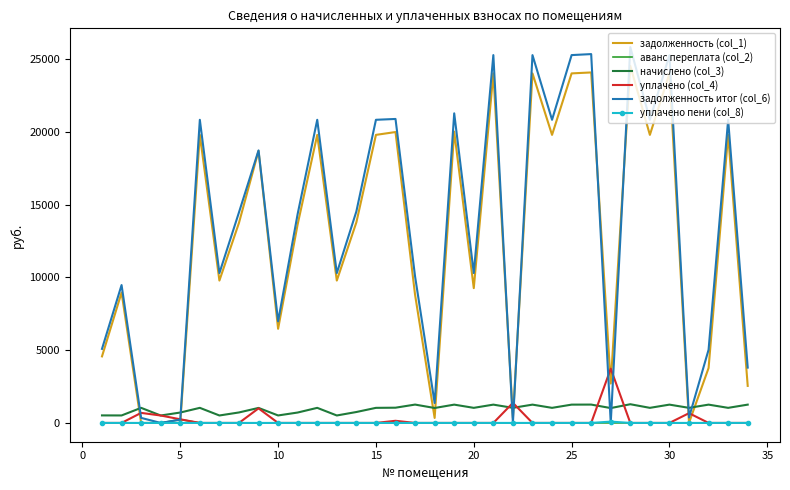

Which series has the largest range (max minus min)?

задолженность итог (col_6)